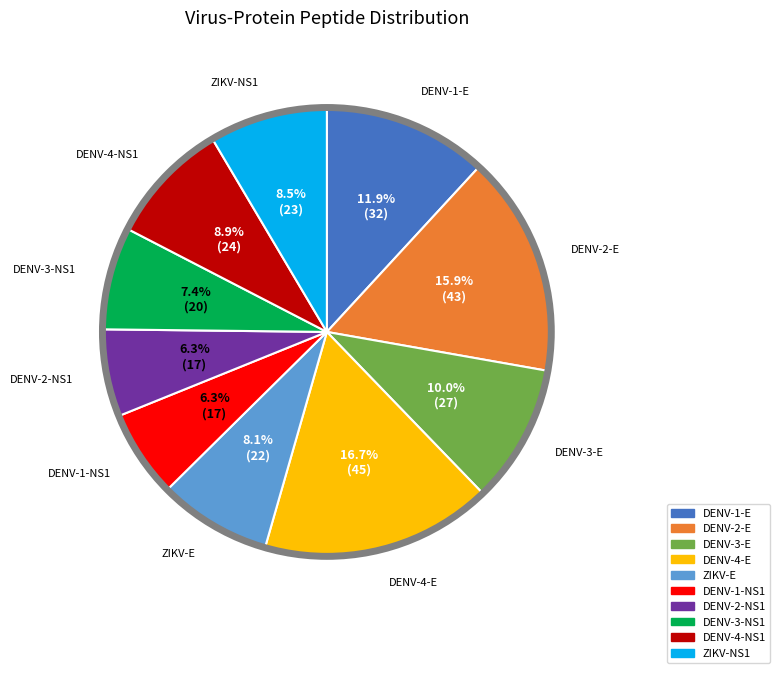

How many slices are in this pie chart?

10